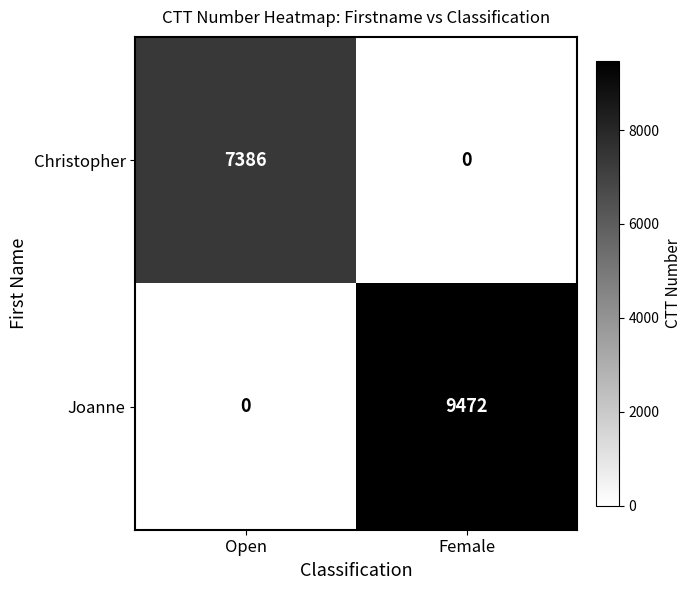

At which category is the sum across all series the highest?

Female